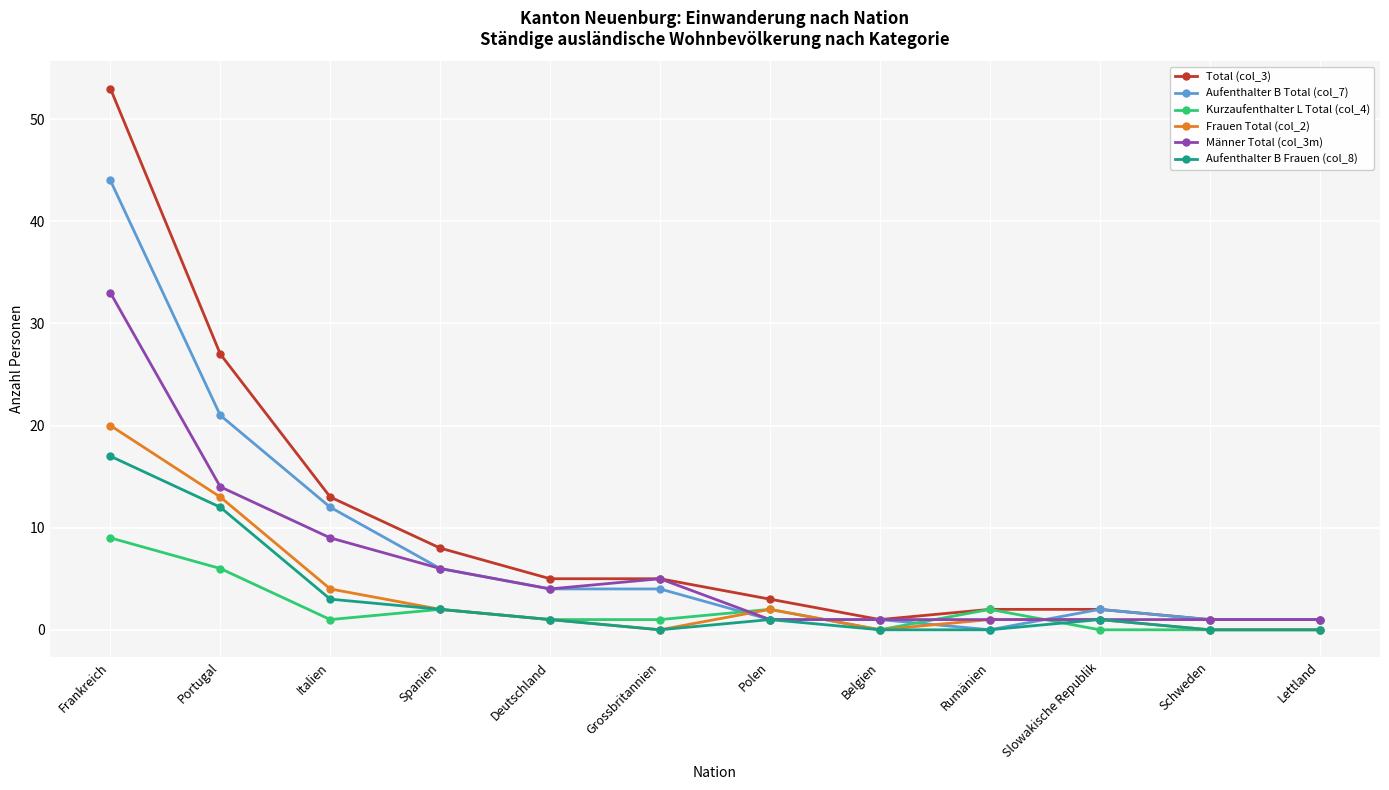

At which label does Männer Total (col_3m) first exceed 4?

Frankreich